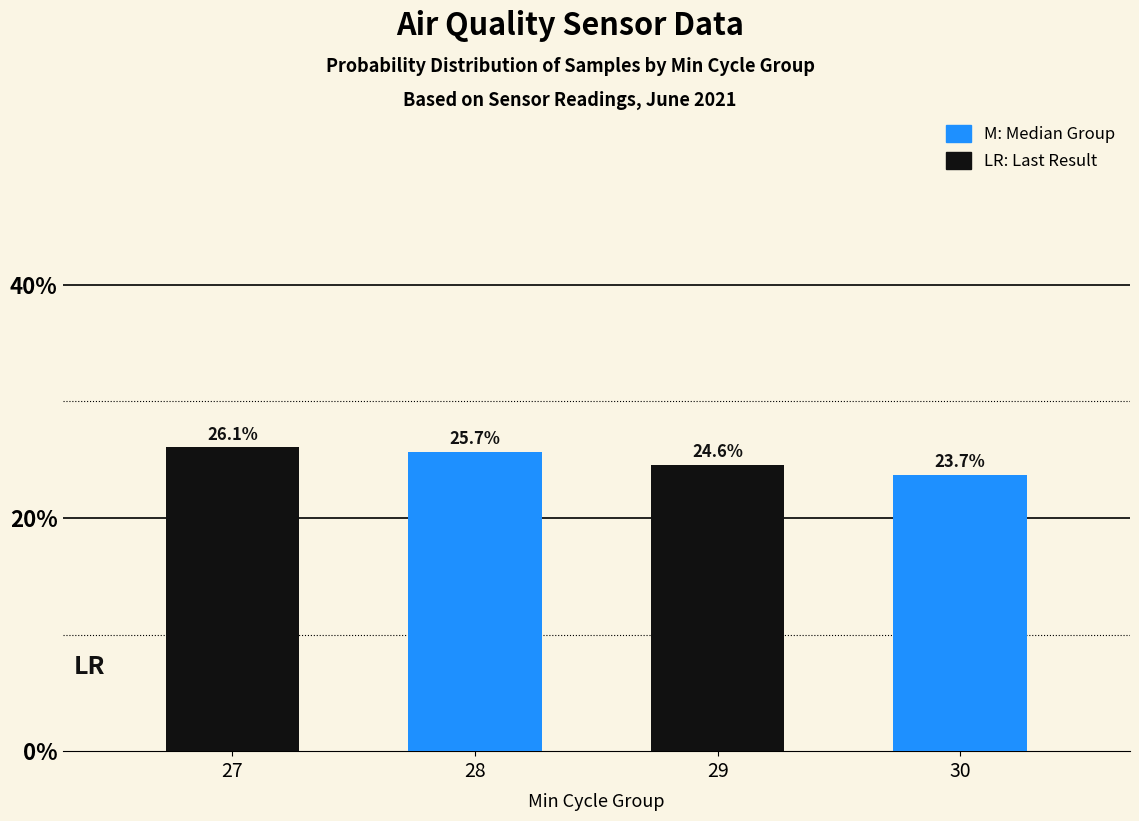

What is the smallest value displayed?

23.7